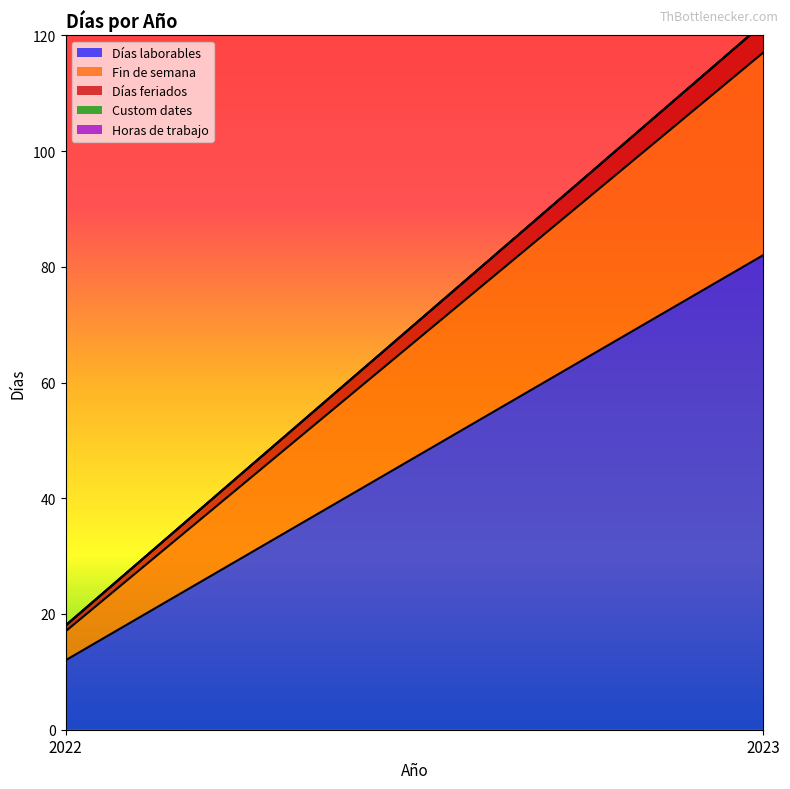

Where is Días laborables nearest to the value 47?

2022